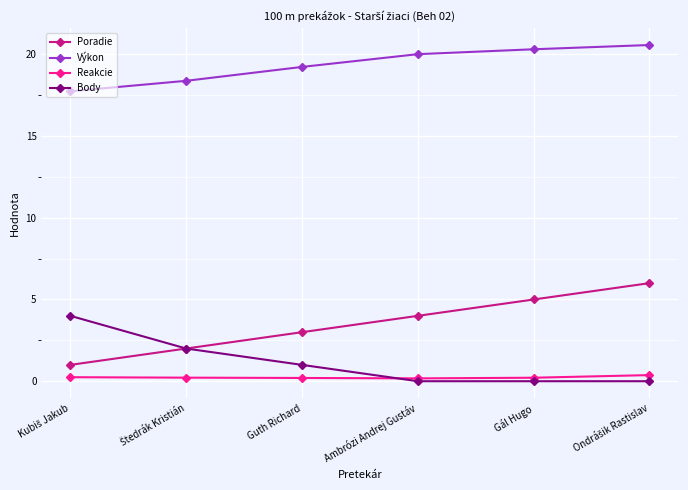

Where is Výkon nearest to the value 19?

Guth Richard